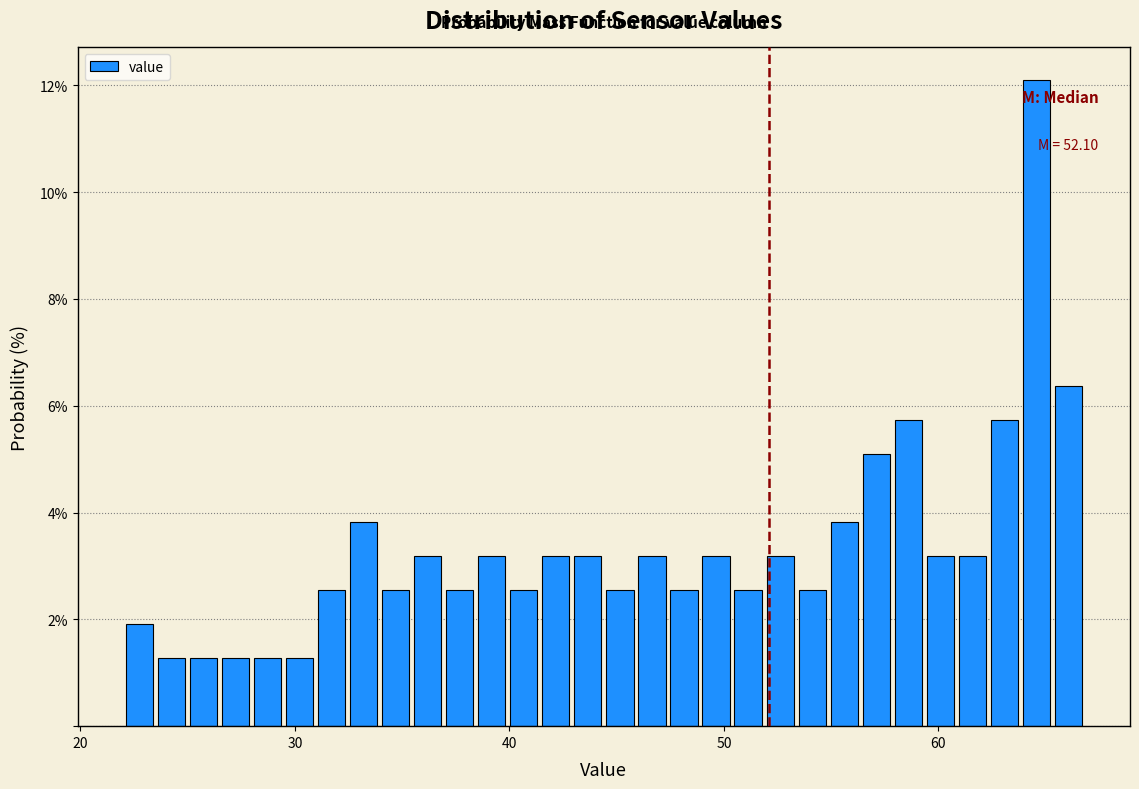

Read against the x-axis, roughly where is the centre of the tallest bar?

65